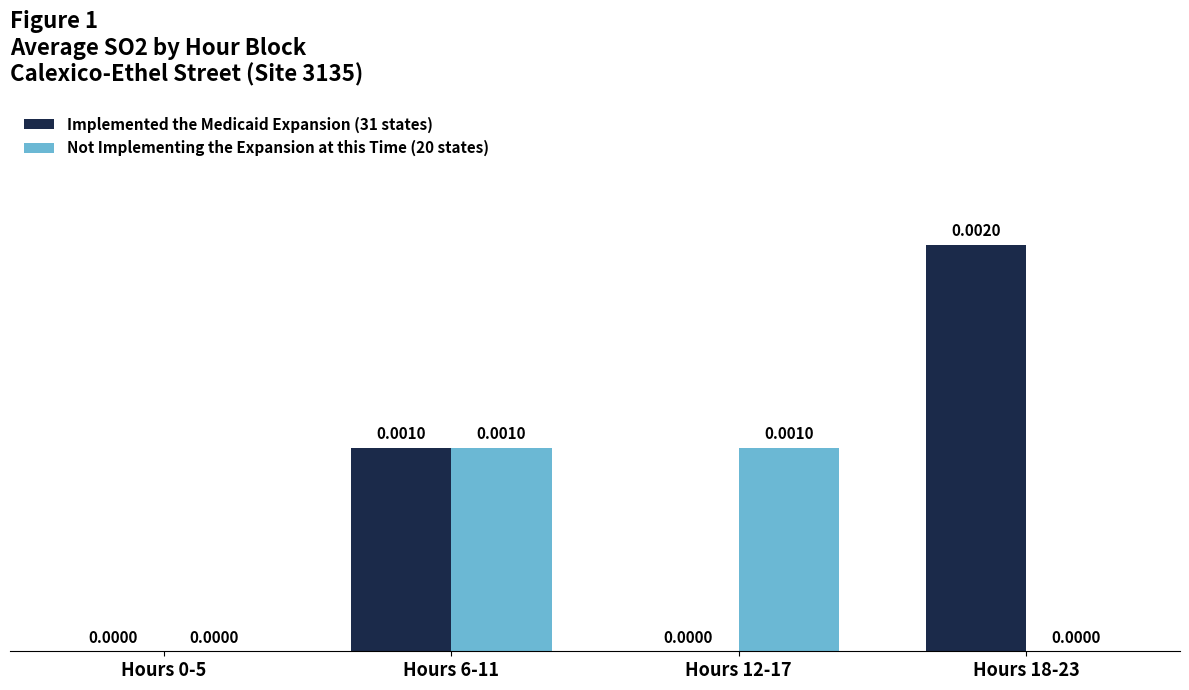

Between Hours 0-5 and Hours 6-11, which is larger?

Hours 6-11